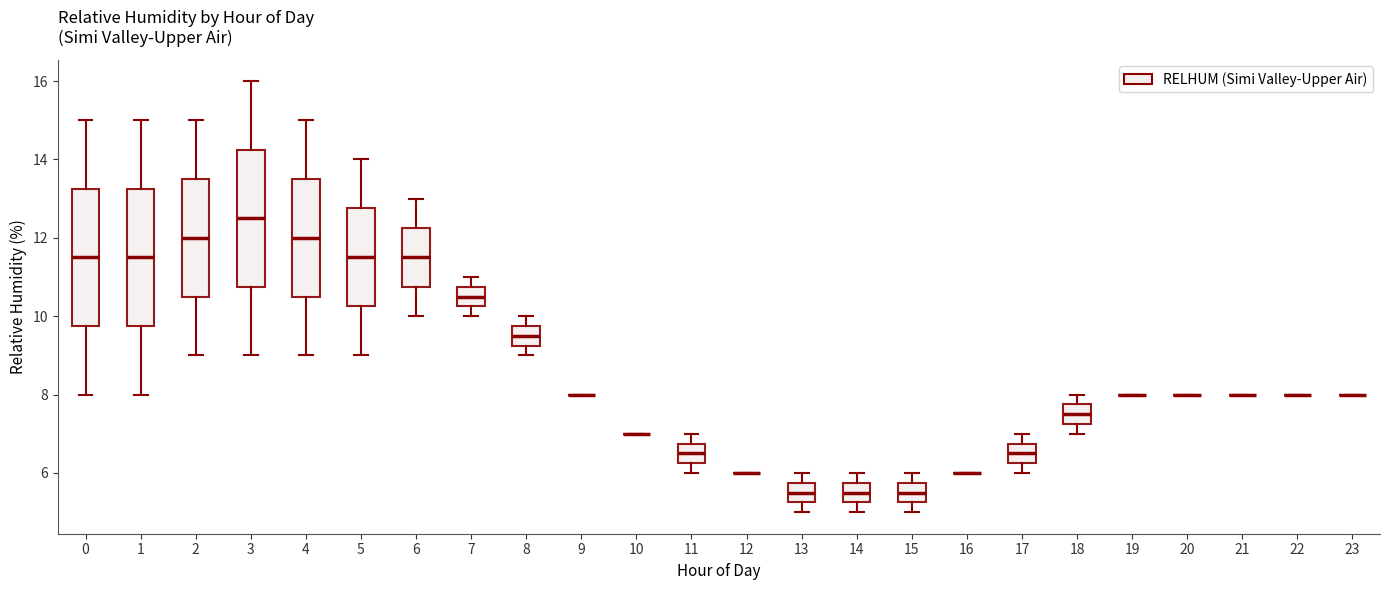

Reading left to right, transcribe this box plot: for each box, give where its median line is, the range the box spans, and where its two whiskers end, as read against the y-axis. The values are not printed on the chart, so give them approximately, as read against the axis.

0: median 11.6, box 9.8 to 13.2, whiskers 8.0 to 15.0
1: median 11.6, box 9.8 to 13.2, whiskers 8.0 to 15.0
2: median 12.0, box 10.6 to 13.6, whiskers 9.0 to 15.0
3: median 12.6, box 10.8 to 14.2, whiskers 9.0 to 16.0
4: median 12.0, box 10.6 to 13.6, whiskers 9.0 to 15.0
5: median 11.6, box 10.2 to 12.8, whiskers 9.0 to 14.0
6: median 11.6, box 10.8 to 12.2, whiskers 10.0 to 13.0
7: median 10.6, box 10.2 to 10.8, whiskers 10.0 to 11.0
8: median 9.6, box 9.2 to 9.8, whiskers 9.0 to 10.0
9: box collapsed to a line at 8.0, whiskers 8.0 to 8.0
10: box collapsed to a line at 7.0, whiskers 7.0 to 7.0
11: median 6.6, box 6.2 to 6.8, whiskers 6.0 to 7.0
12: box collapsed to a line at 6.0, whiskers 6.0 to 6.0
13: median 5.6, box 5.2 to 5.8, whiskers 5.0 to 6.0
14: median 5.6, box 5.2 to 5.8, whiskers 5.0 to 6.0
15: median 5.6, box 5.2 to 5.8, whiskers 5.0 to 6.0
16: box collapsed to a line at 6.0, whiskers 6.0 to 6.0
17: median 6.6, box 6.2 to 6.8, whiskers 6.0 to 7.0
18: median 7.6, box 7.2 to 7.8, whiskers 7.0 to 8.0
19: box collapsed to a line at 8.0, whiskers 8.0 to 8.0
20: box collapsed to a line at 8.0, whiskers 8.0 to 8.0
21: box collapsed to a line at 8.0, whiskers 8.0 to 8.0
22: box collapsed to a line at 8.0, whiskers 8.0 to 8.0
23: box collapsed to a line at 8.0, whiskers 8.0 to 8.0